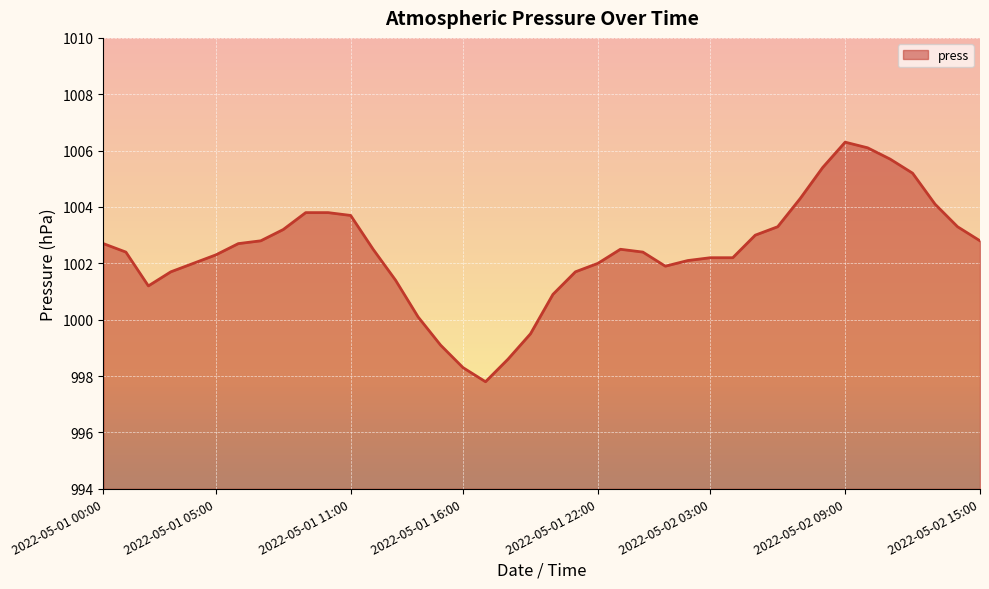

What is the greatest value displayed?

1006.3